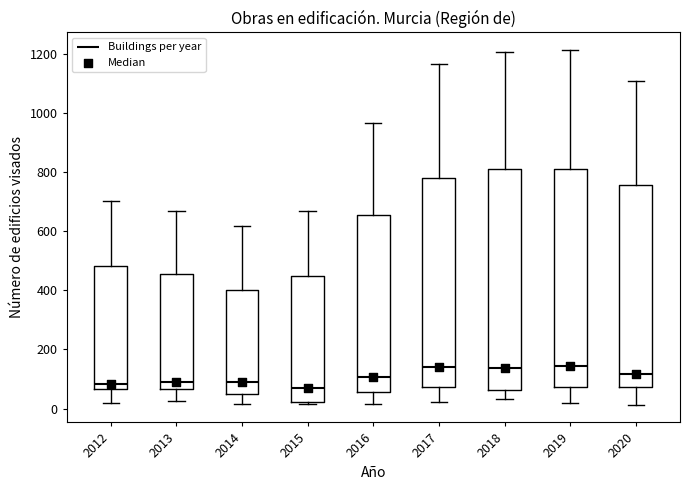

Reading left to right, transcribe this box plot: for each box, give where its median line is, the range the box spans, and where its two whiskers end, as read against the y-axis. The values are not printed on the chart, so give them approximately, as read against the axis.

2012: median 80, box 60 to 480, whiskers 20 to 700
2013: median 80, box 60 to 460, whiskers 20 to 680
2014: median 100, box 60 to 400, whiskers 20 to 620
2015: median 60, box 20 to 440, whiskers 20 to 660
2016: median 100, box 60 to 660, whiskers 20 to 960
2017: median 140, box 80 to 780, whiskers 20 to 1160
2018: median 140, box 60 to 820, whiskers 40 to 1200
2019: median 140, box 80 to 820, whiskers 20 to 1220
2020: median 120, box 80 to 760, whiskers 20 to 1100